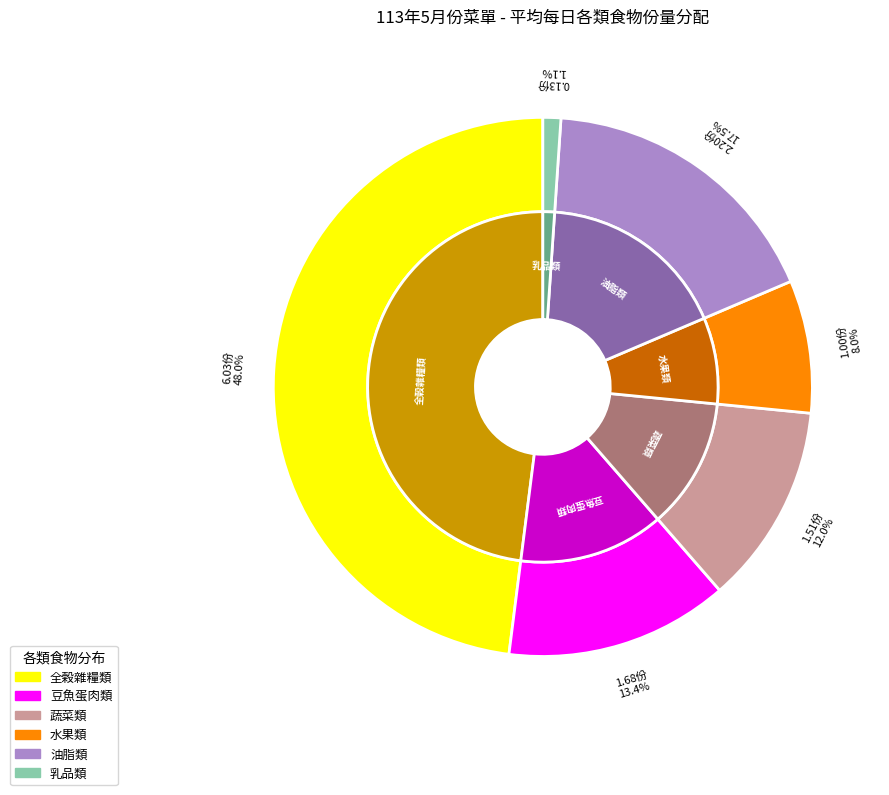

To the nearest percent, what portion does 13 represent?

4%